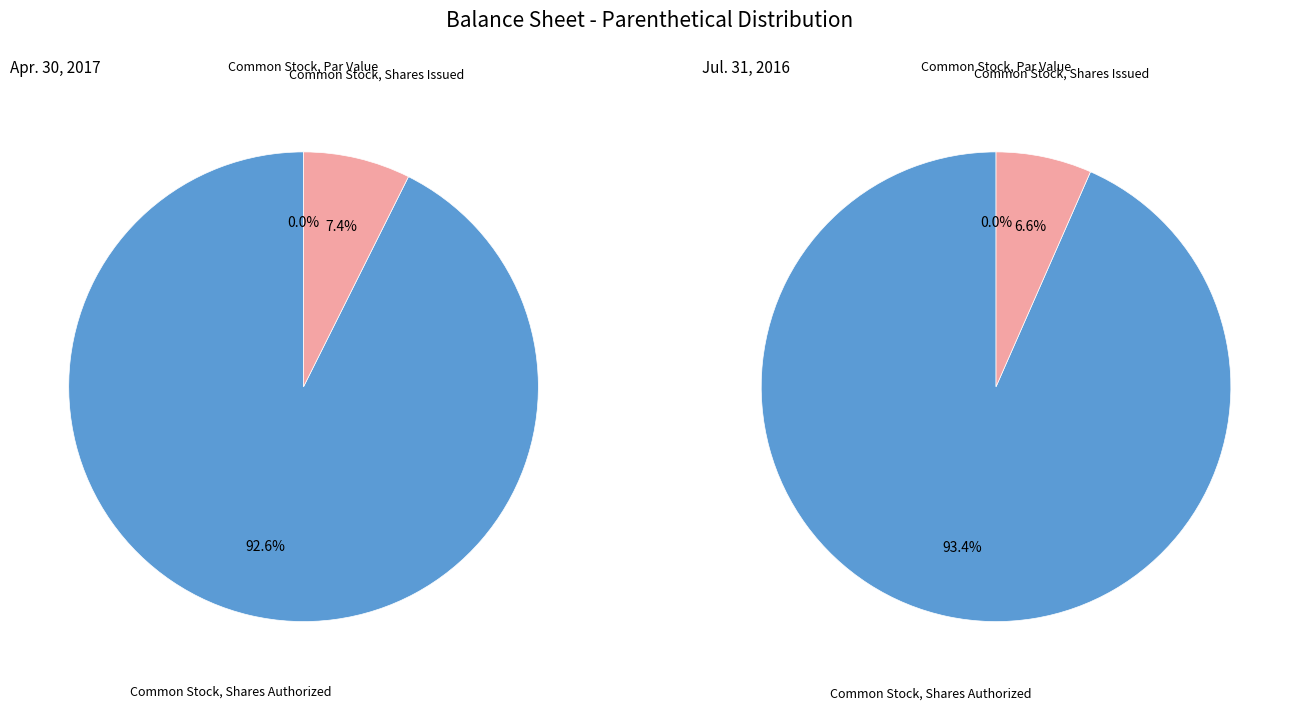

Rank the categories by Jul. 31, 2016 value from lowest to highest.

Common Stock, Par Value, Common Stock, Shares Issued, Common Stock, Shares Authorized